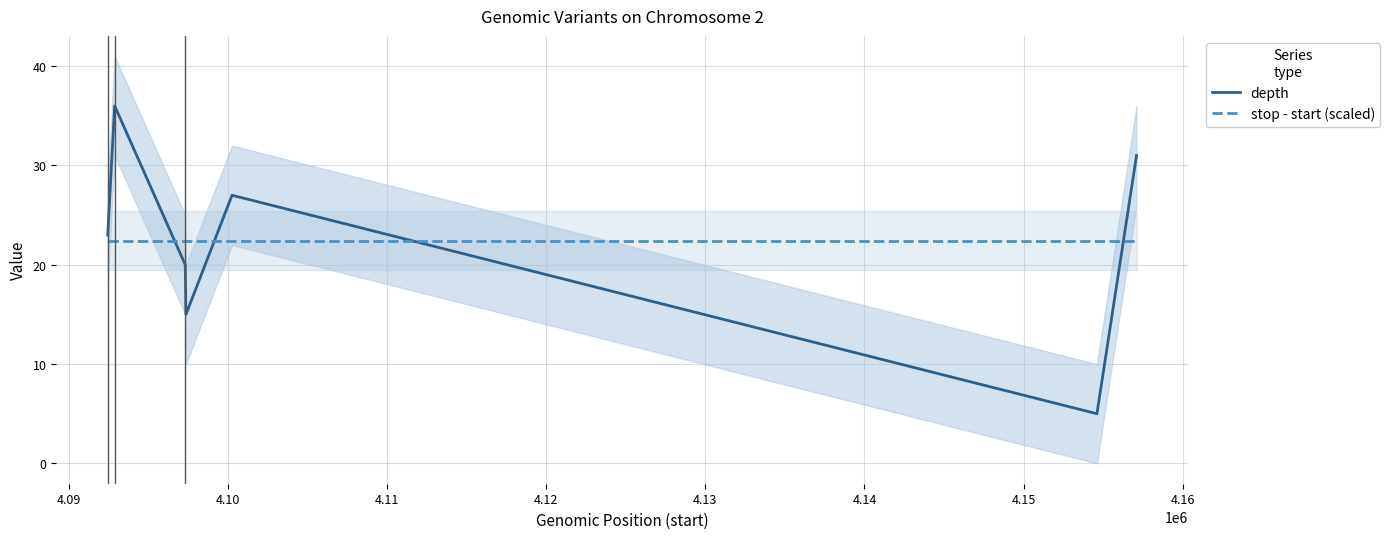

What is the minimum value for depth?

5.0